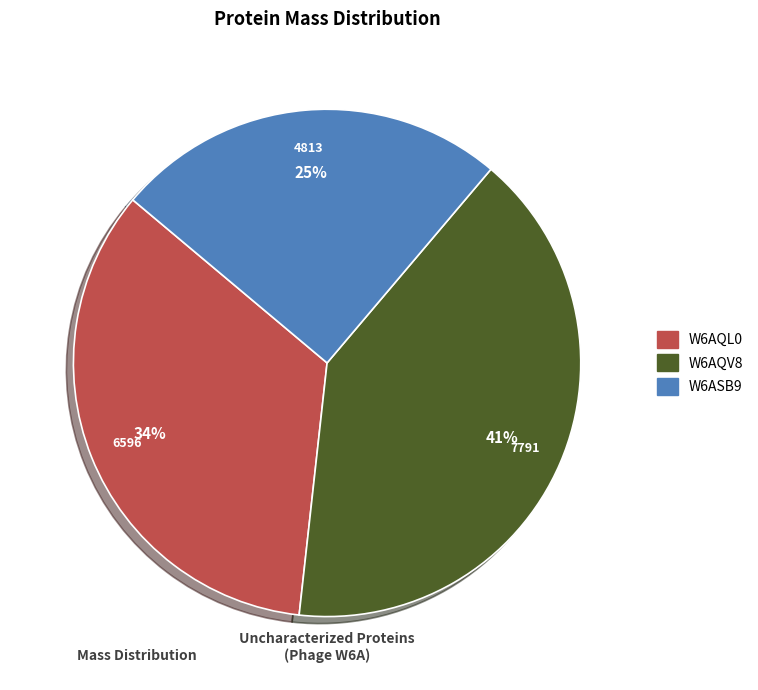

Which has a higher value, W6AQL0 or W6ASB9?

W6AQL0